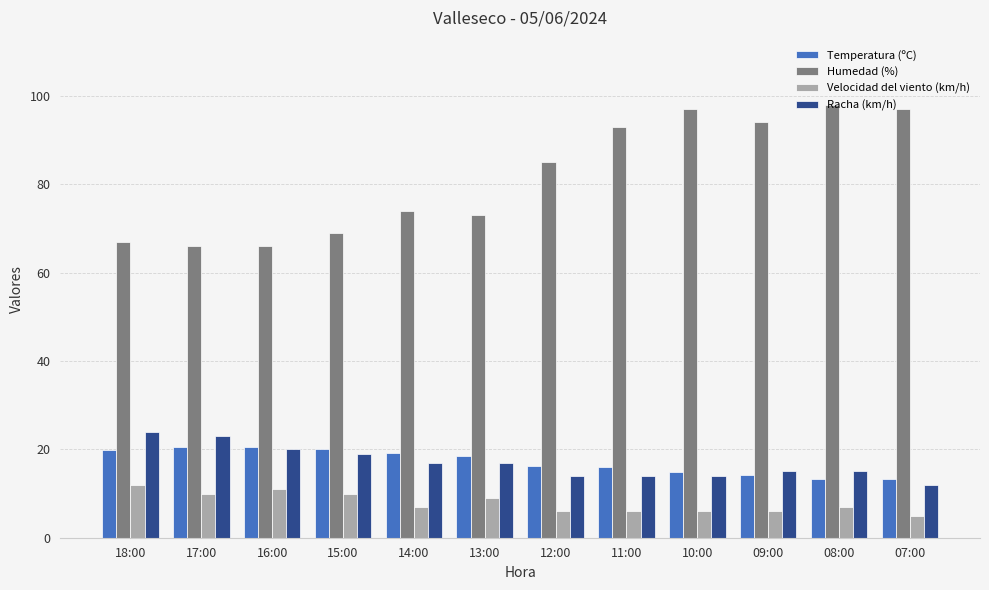

Rank the series at 12:00 from highest to lowest value.

Humedad (%), Temperatura (ºC), Racha (km/h), Velocidad del viento (km/h)